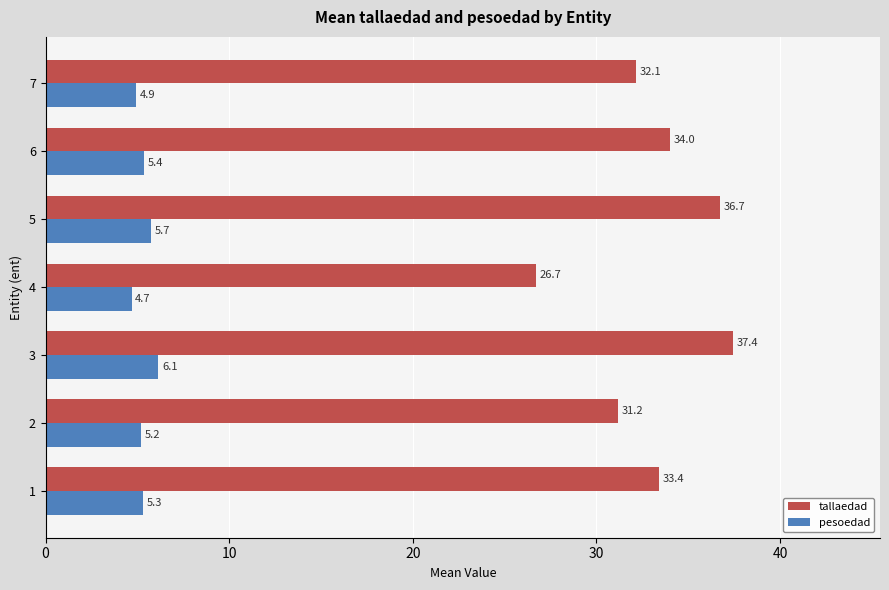

What are all the series names shown in the legend?

tallaedad, pesoedad